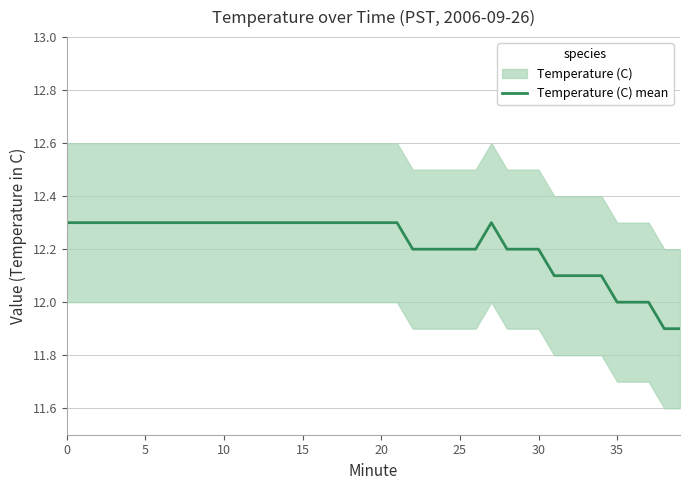

The value of Temperature (C) mean at 20 is 12.3. True or false?

True